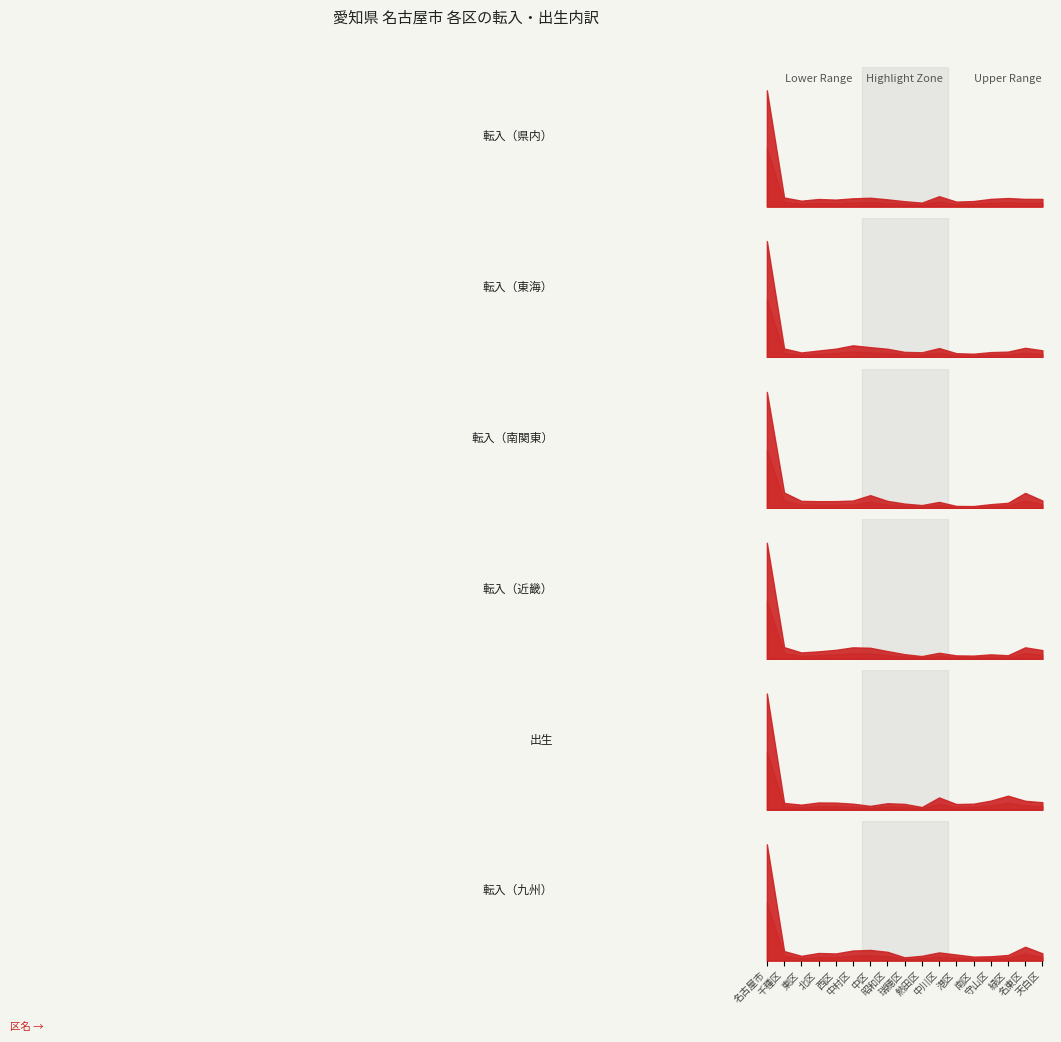

True or false: 転入（九州） and 転入（東海） intersect in this chart.

False